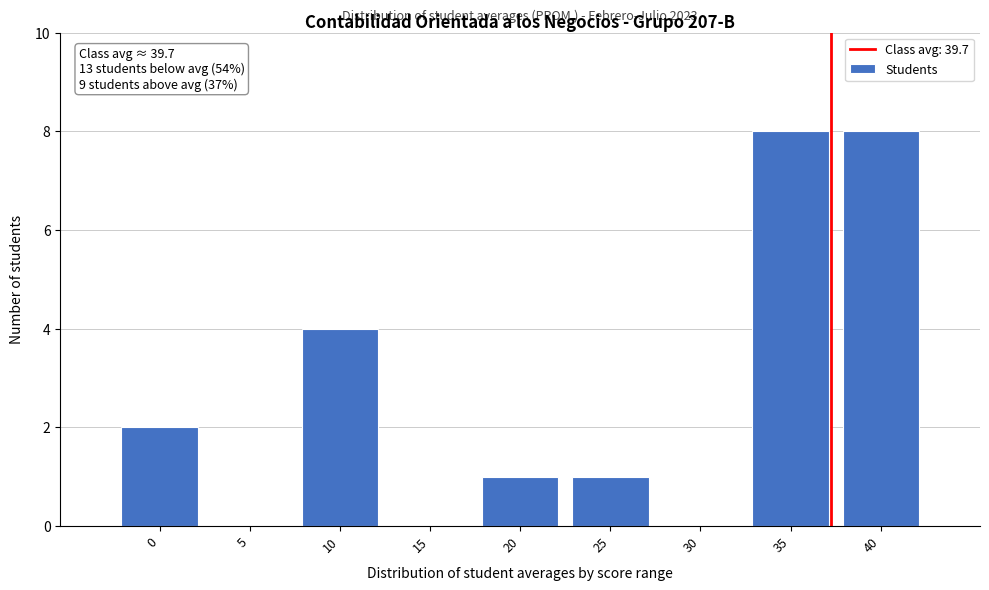

Reading left to right, extract all data points from this chart.

0=2	5=0	10=4	15=0	20=1	25=1	30=0	35=8	40=8